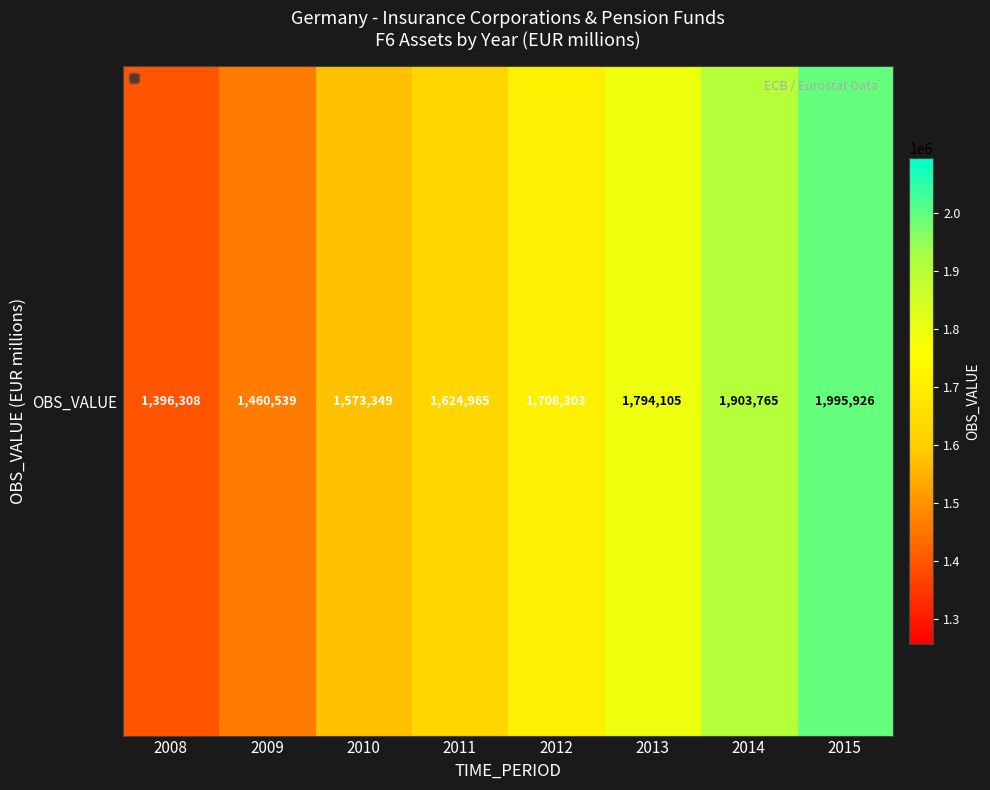

True or false: the data shows 471962 at 2015.

False